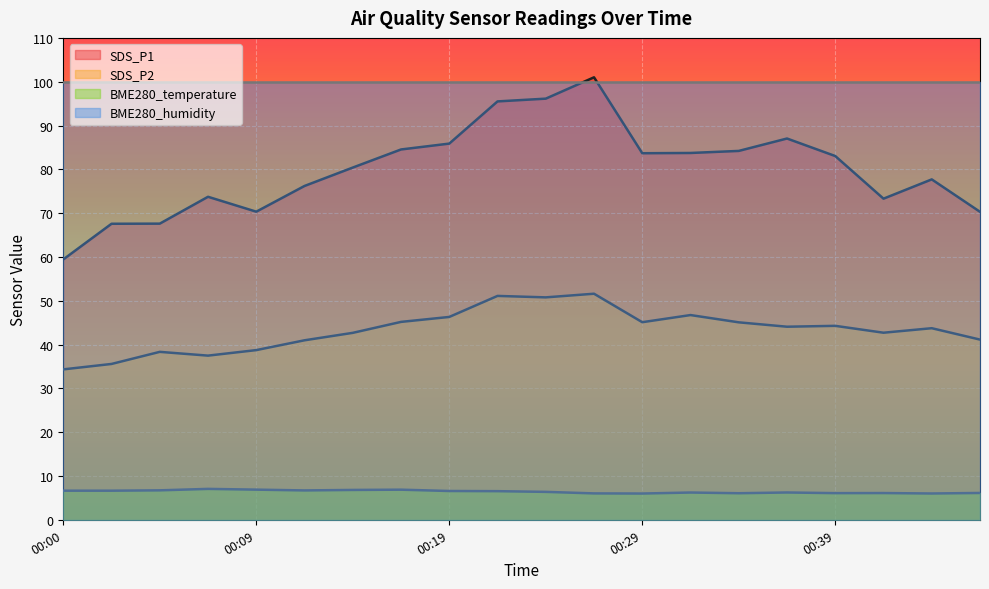

Where is BME280_temperature nearest to the value 6?

00:44